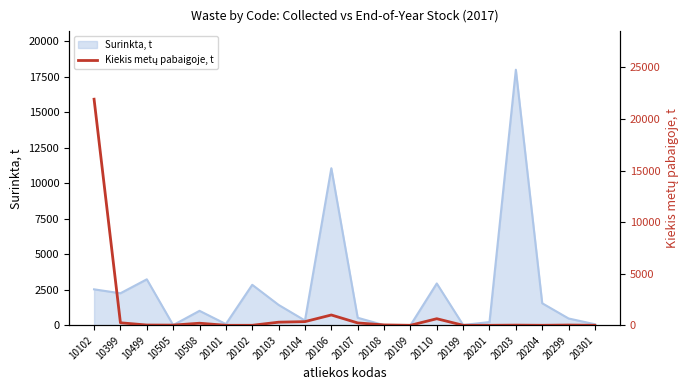

True or false: Surinkta, t has a value of 6791.5 at 20203.

False